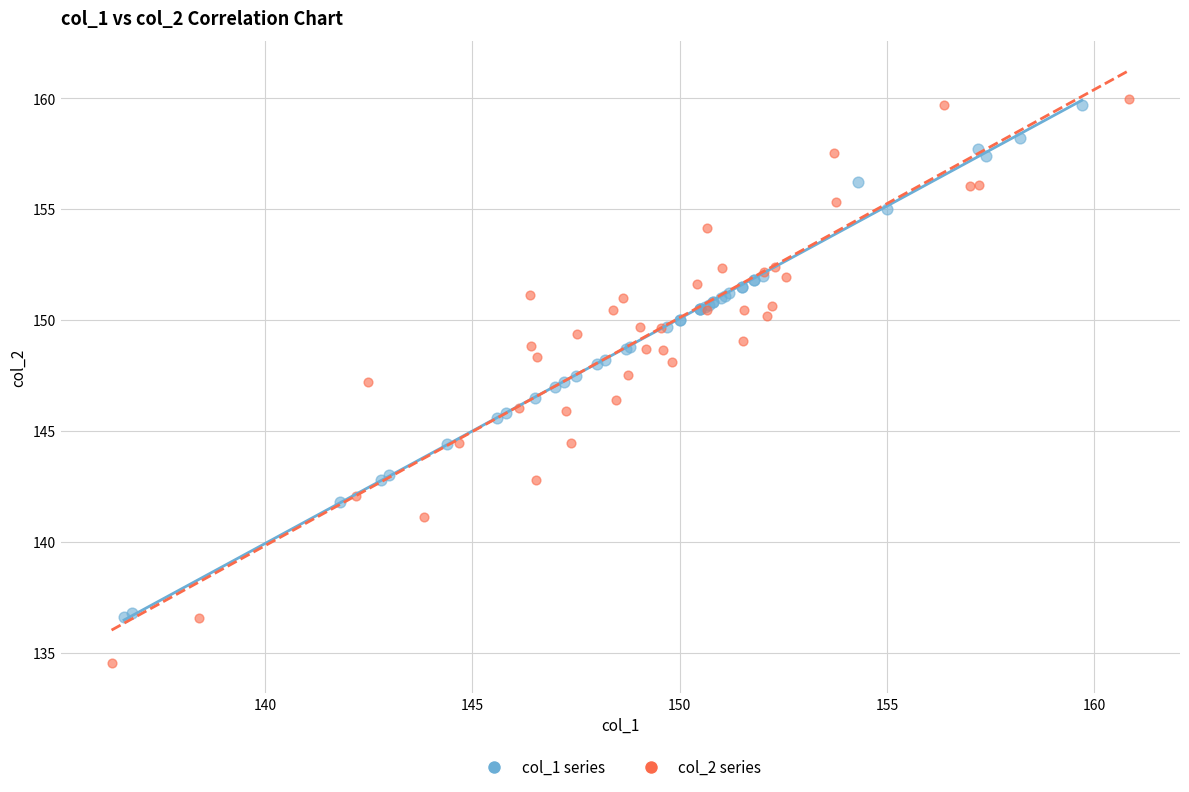

Which series has the largest Y range (max minus min)?

col_2 series